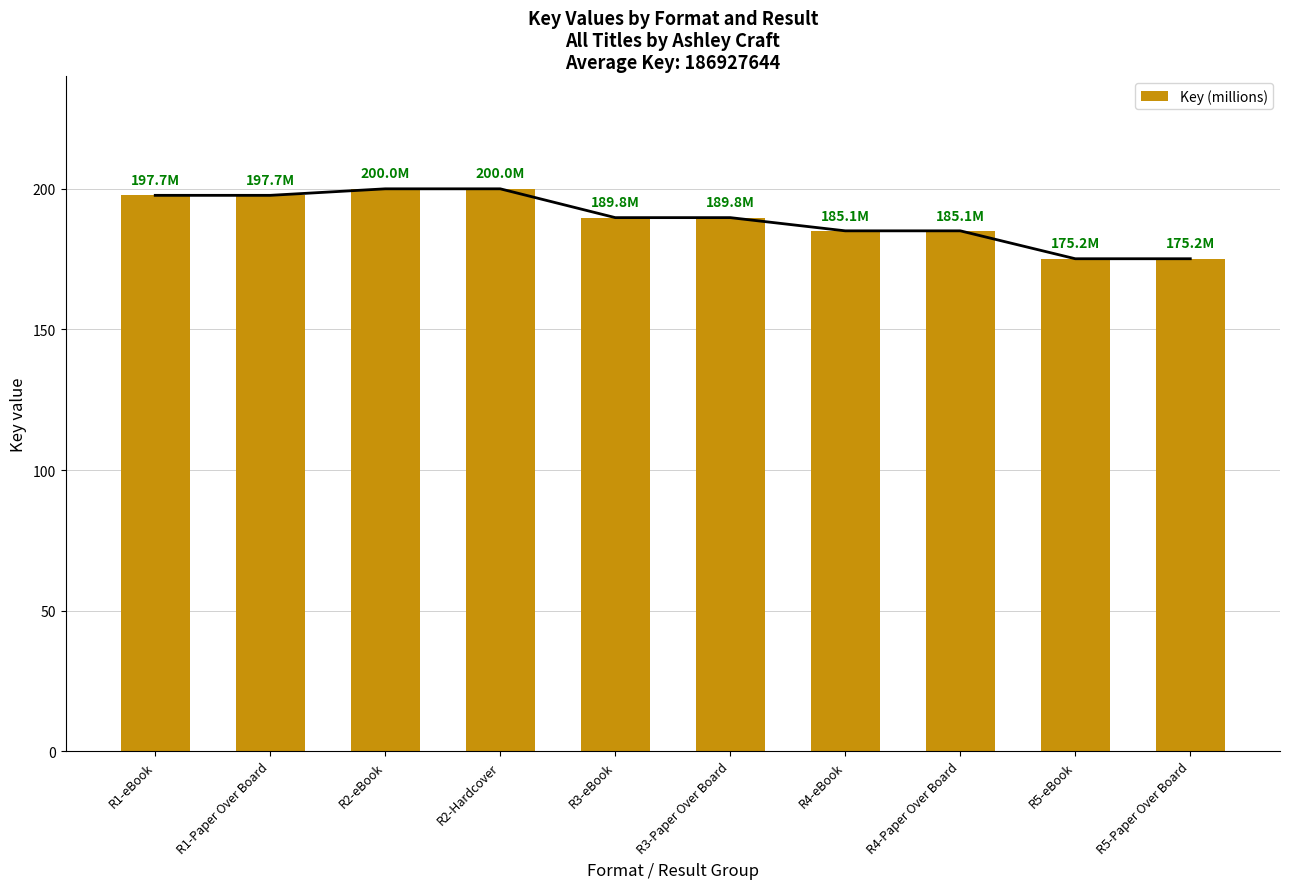

Reading right to left, extract all data points from this chart.

R5-Paper Over Board=175.2	R5-eBook=175.2	R4-Paper Over Board=185.1	R4-eBook=185.1	R3-Paper Over Board=189.8	R3-eBook=189.8	R2-Hardcover=200.0	R2-eBook=200.0	R1-Paper Over Board=197.7	R1-eBook=197.7